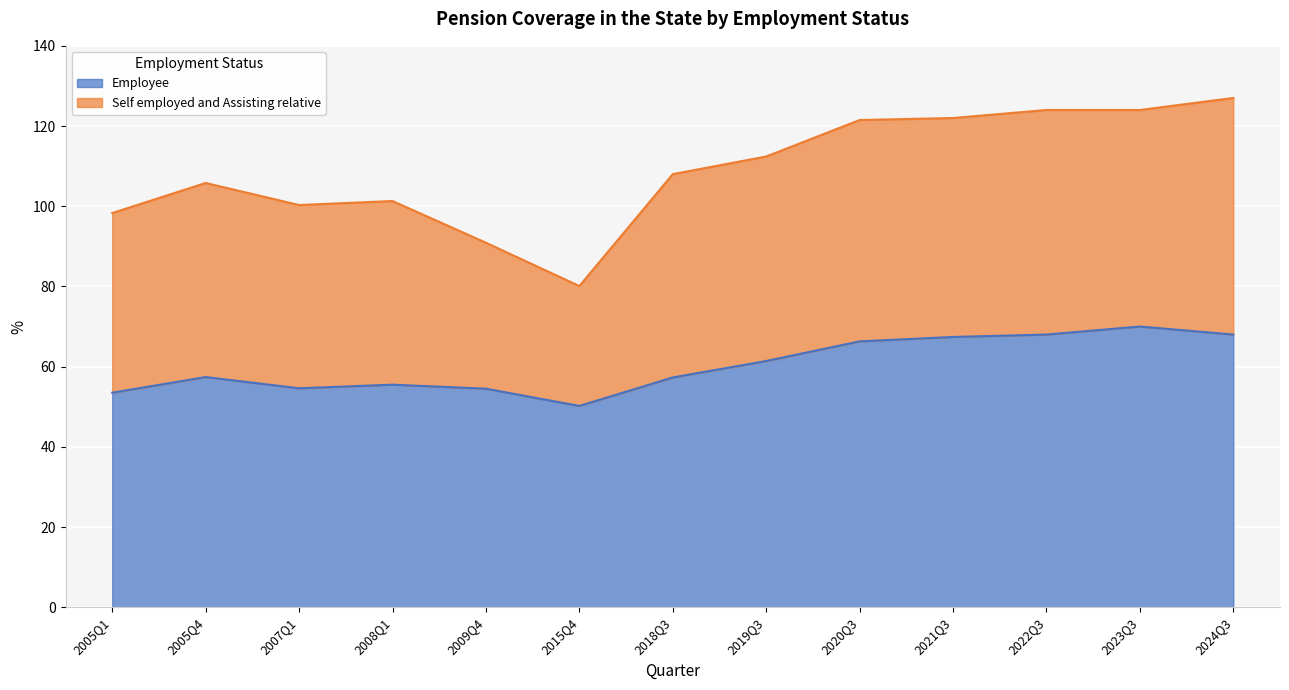

Rank the categories by value from lowest to highest.

2015Q4, 2005Q1, 2009Q4, 2007Q1, 2008Q1, 2018Q3, 2005Q4, 2019Q3, 2020Q3, 2021Q3, 2022Q3, 2024Q3, 2023Q3